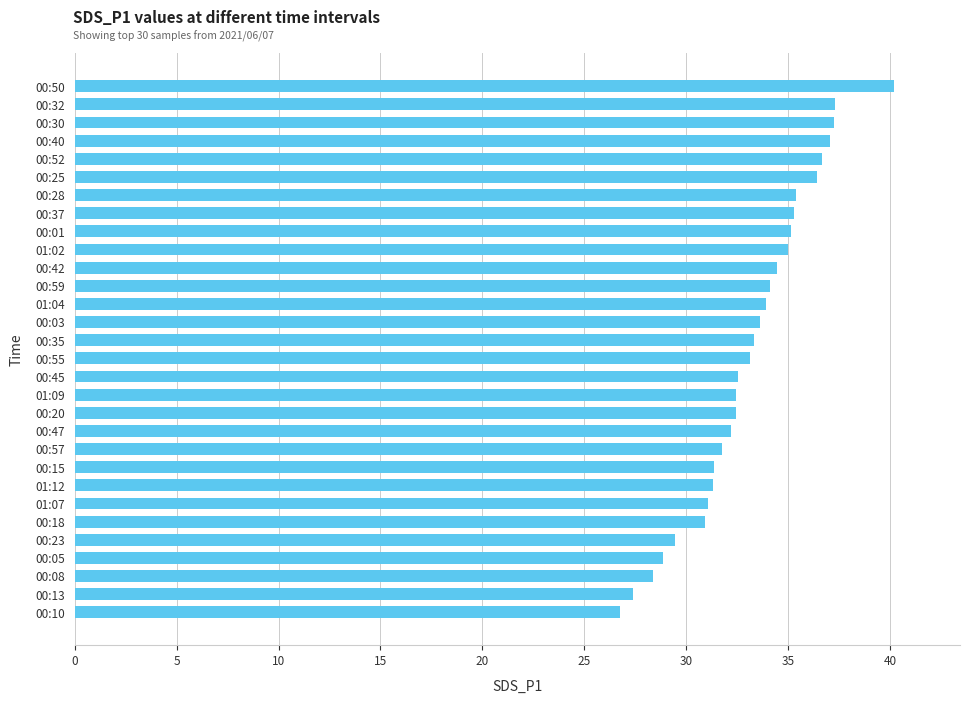

Read the value at 01:07.

31.1